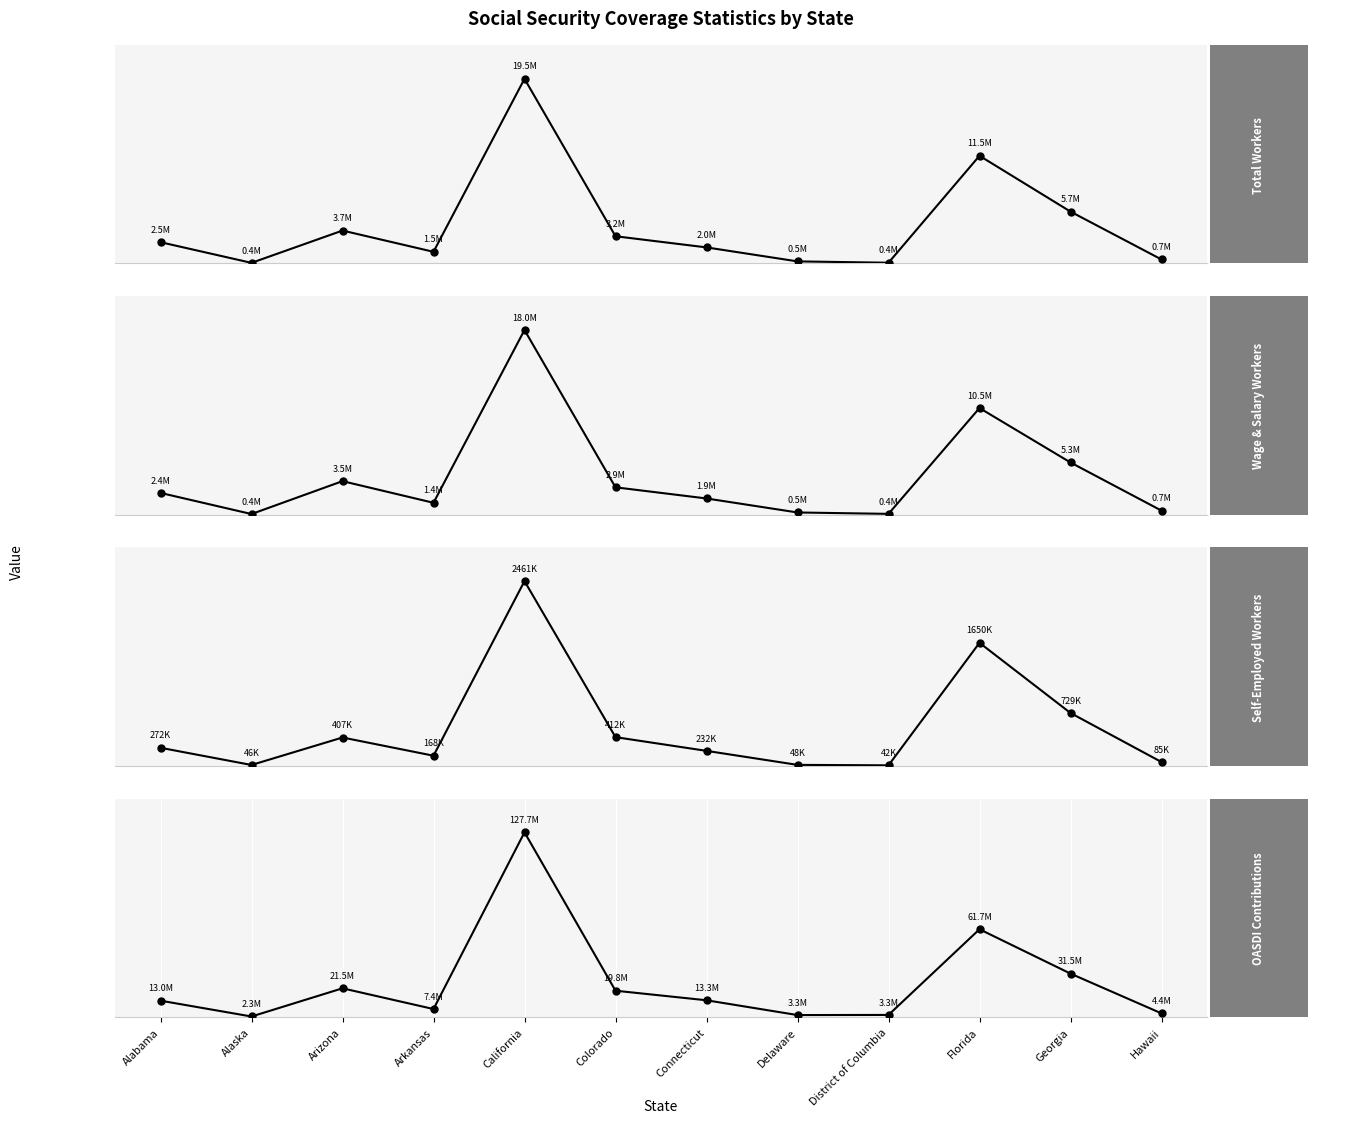

What is the label of the 10th point from the left?

Florida